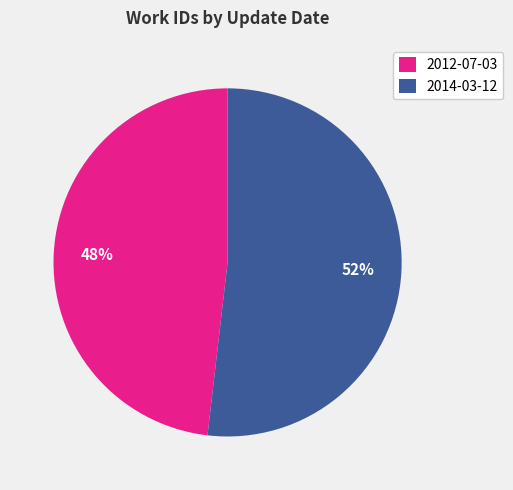

Does 2014-03-12 represent more than half of the total?

Yes